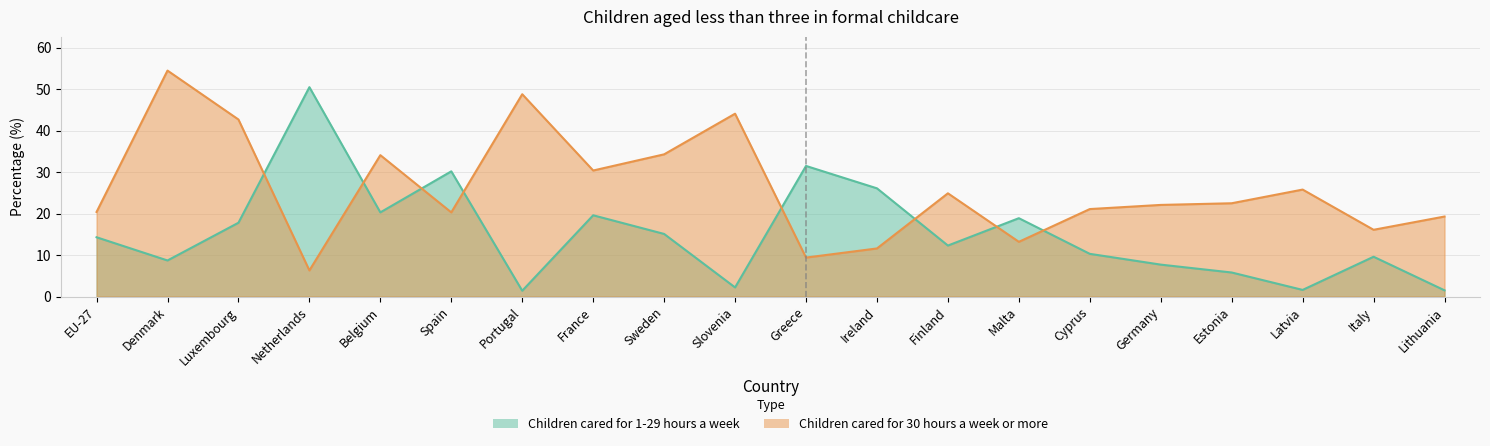

What is the label of the 12th point from the right?

Sweden